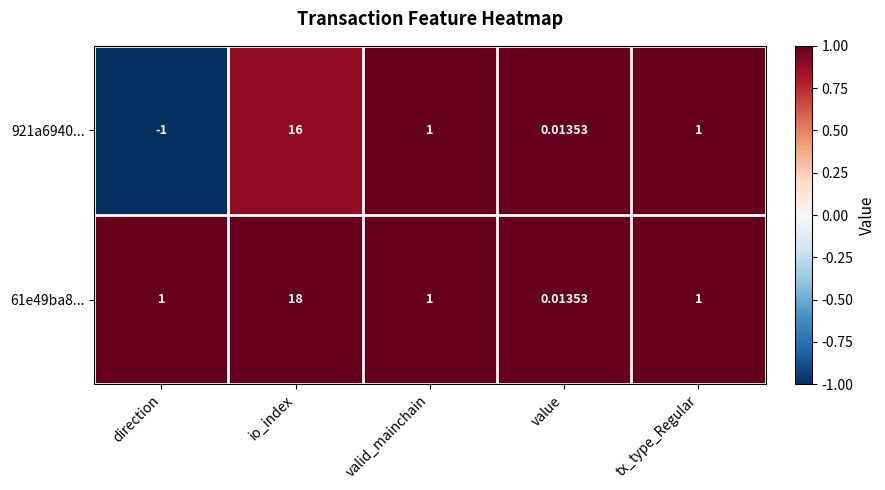

Which category has the lowest value across all series?

direction